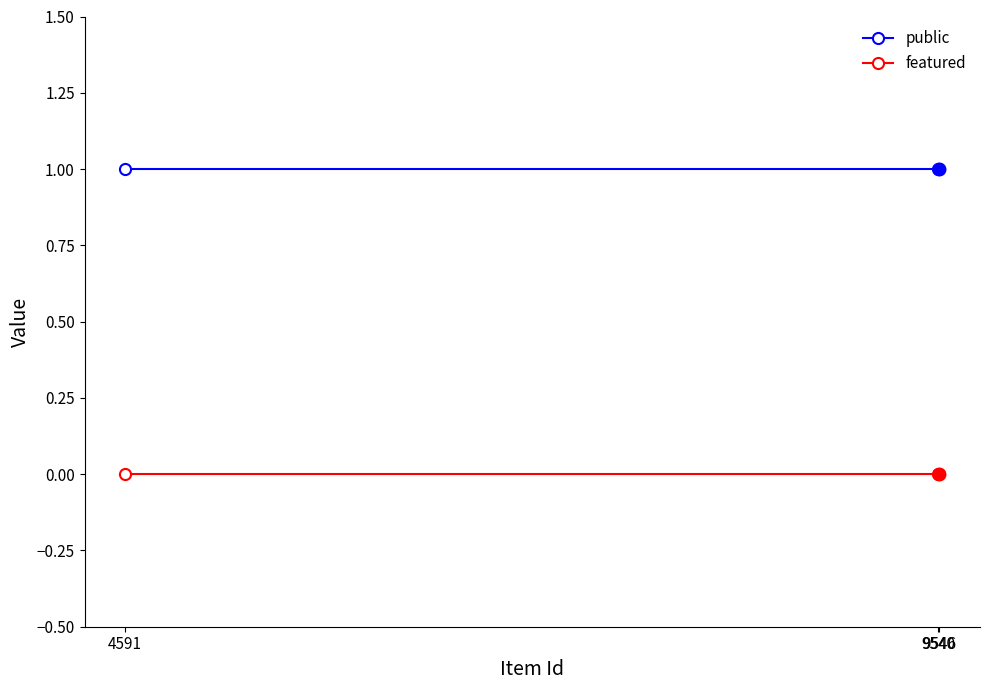

What is the value of the public point at the 3rd from the left?

1